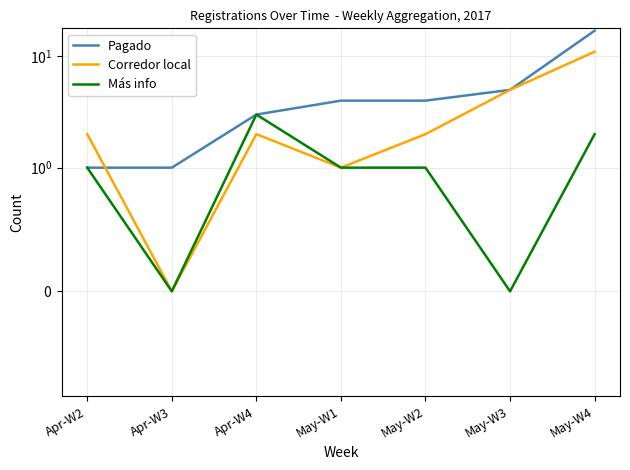

True or false: Pagado has more than 1 points higher than both neighbors.

False